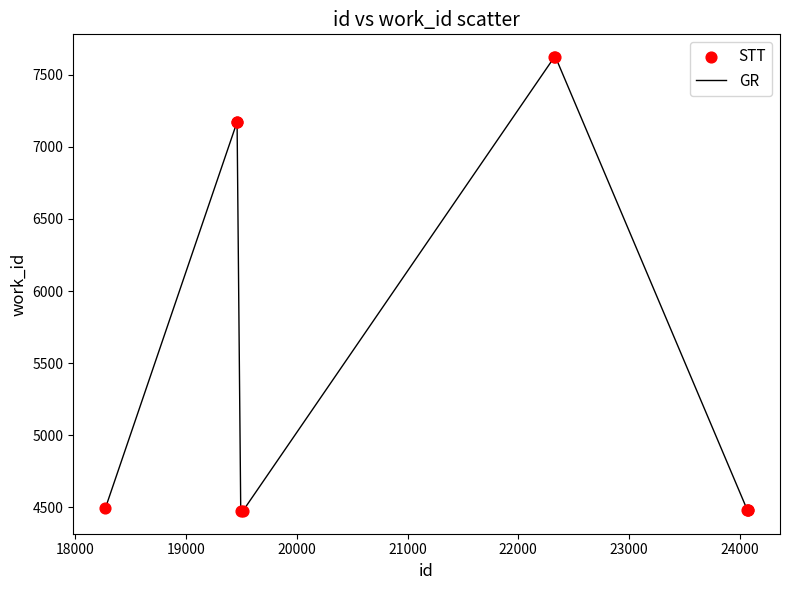

What is the difference between the maximum and minimum values?

3147